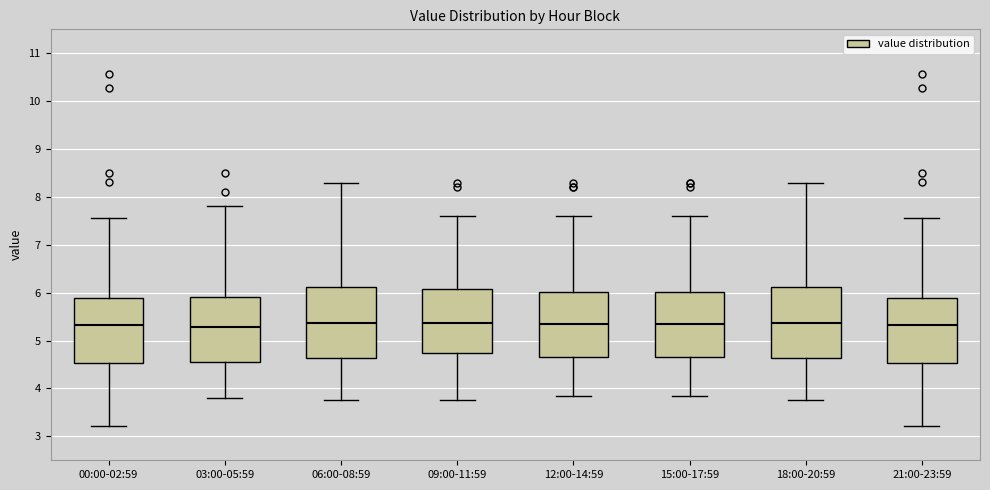

Reading left to right, transcribe this box plot: for each box, give where its median line is, the range the box spans, and where its two whiskers end, as read against the y-axis. The values are not printed on the chart, so give them approximately, as read against the axis.

00:00-02:59: median 5.3, box 4.5 to 5.9, whiskers 3.2 to 7.6
03:00-05:59: median 5.3, box 4.5 to 5.9, whiskers 3.8 to 7.8
06:00-08:59: median 5.4, box 4.6 to 6.1, whiskers 3.8 to 8.3
09:00-11:59: median 5.4, box 4.7 to 6.1, whiskers 3.8 to 7.6
12:00-14:59: median 5.4, box 4.7 to 6.0, whiskers 3.9 to 7.6
15:00-17:59: median 5.4, box 4.7 to 6.0, whiskers 3.9 to 7.6
18:00-20:59: median 5.4, box 4.6 to 6.1, whiskers 3.8 to 8.3
21:00-23:59: median 5.3, box 4.5 to 5.9, whiskers 3.2 to 7.6